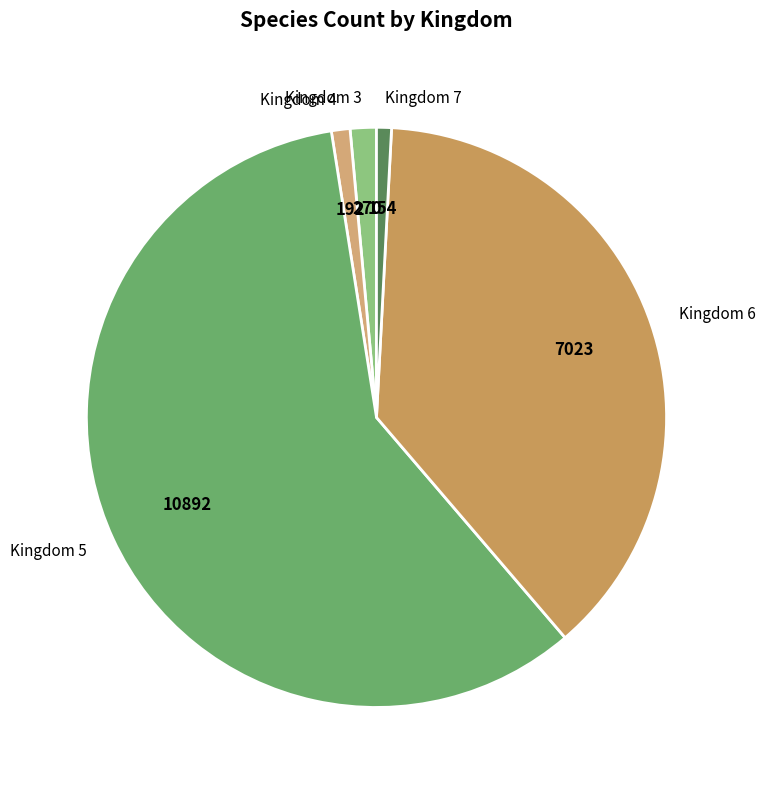

Which category has the biggest portion of the pie?

Kingdom 5